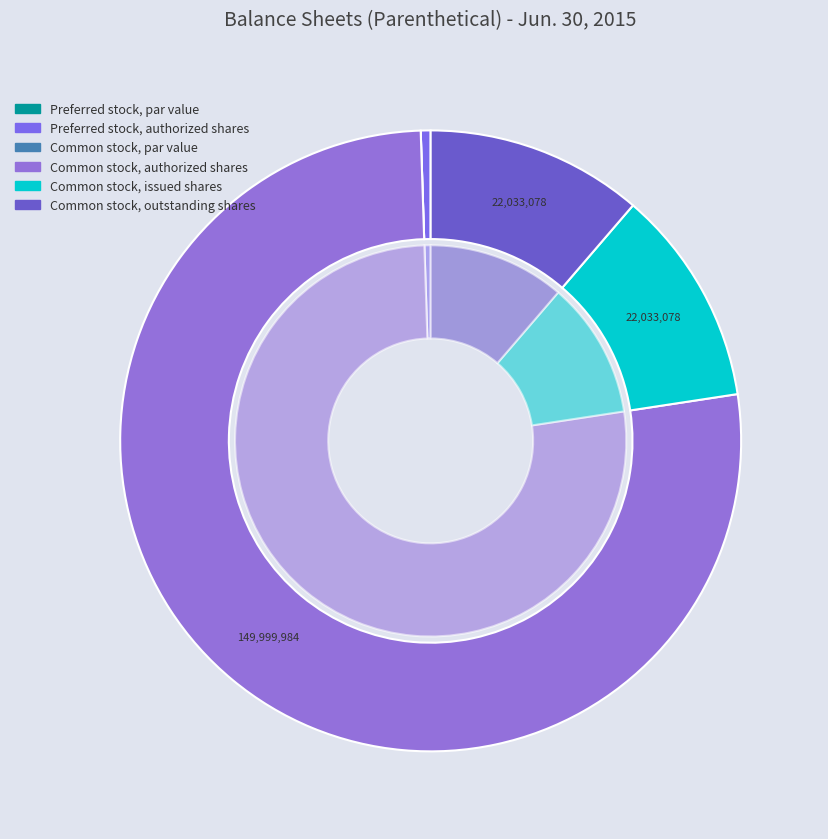

To the nearest percent, what portion does Preferred stock, authorized shares represent?

1%